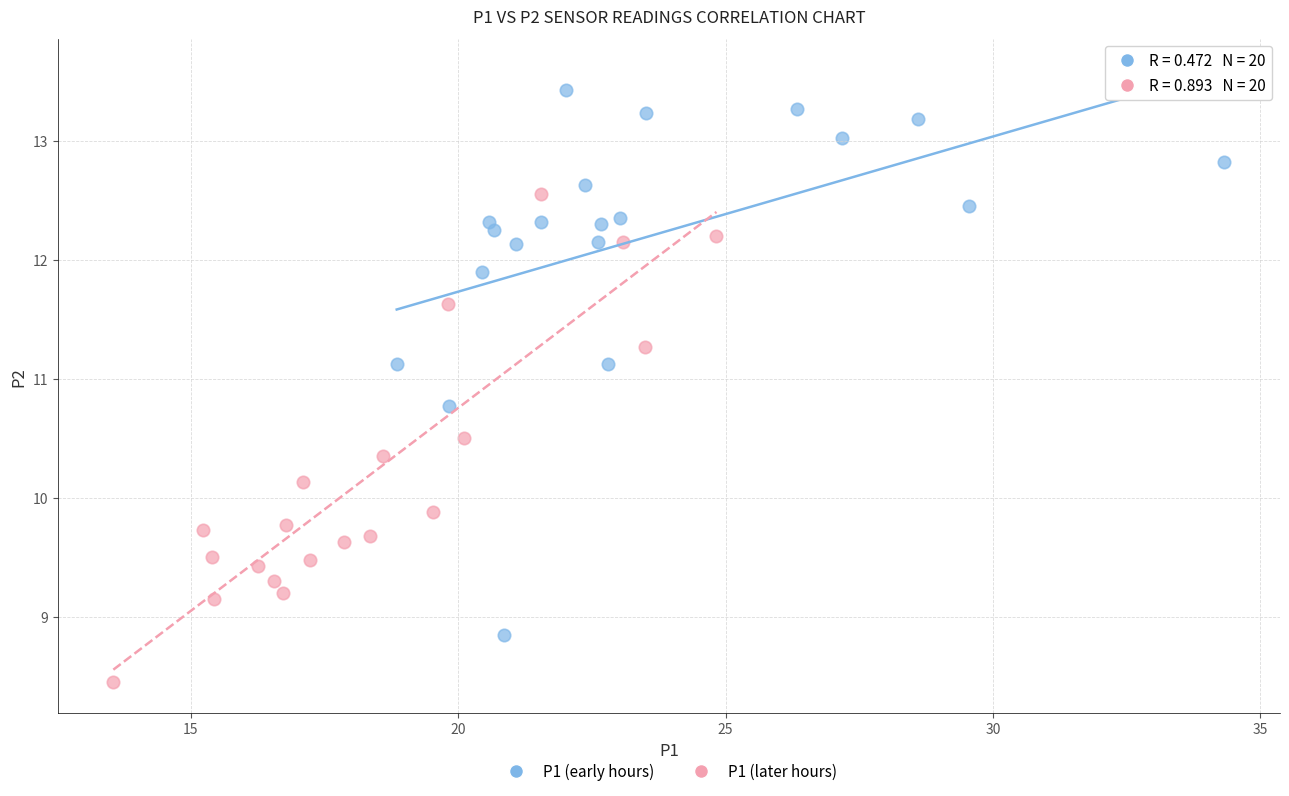

Which series has the widest spread of Y values?

P1 (early hours)